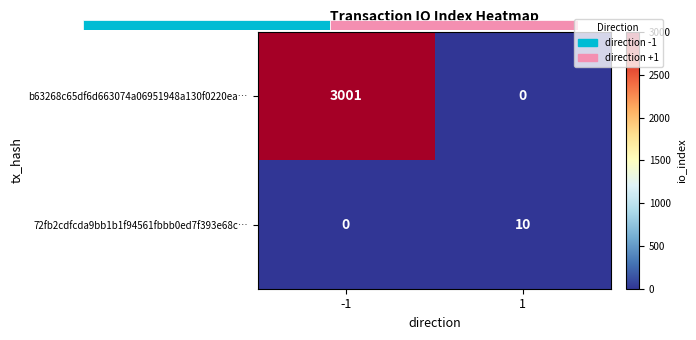

Rank the series at -1 from highest to lowest value.

b63268c65df6d663074a06951948a130f0220ea…, 72fb2cdfcda9bb1b1f94561fbbb0ed7f393e68c…